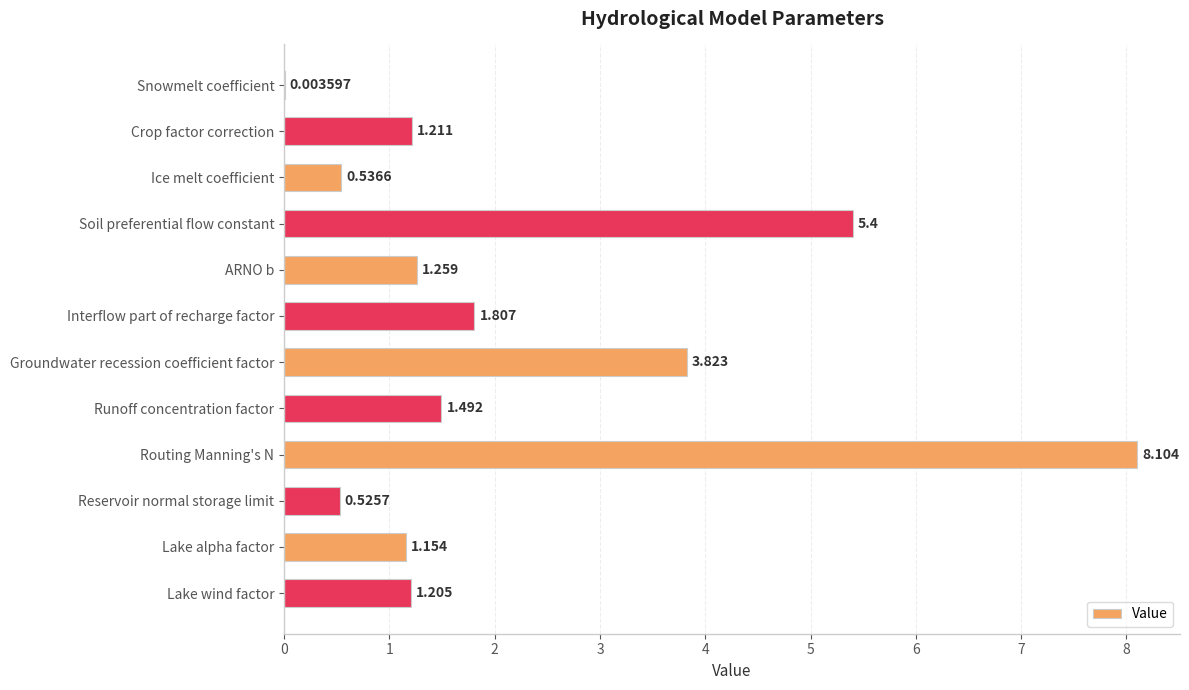

Between Routing Manning's N and Crop factor correction, which is larger?

Routing Manning's N